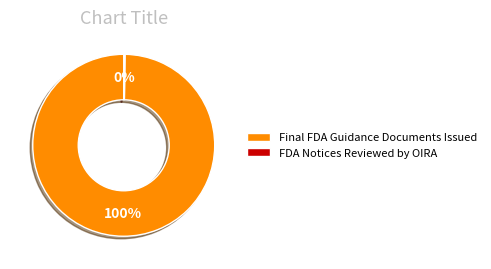

The Final FDA Guidance Documents Issued slice represents 100% of the pie. True or false?

True